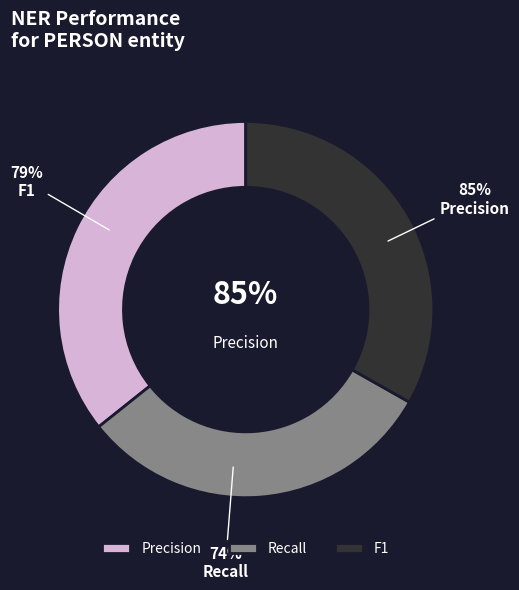

Is it true that F1 is 20% of the pie?

False